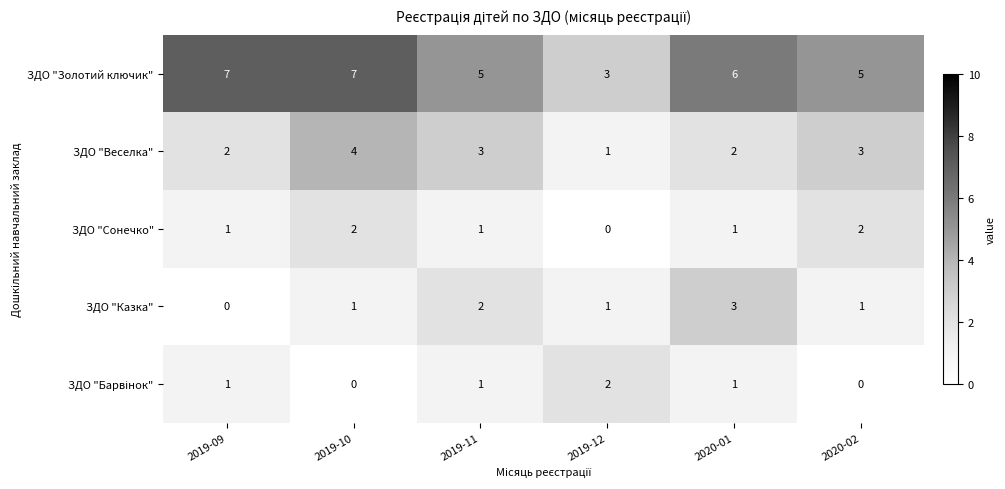

Which series has the widest spread of values?

ЗДО "Золотий ключик"